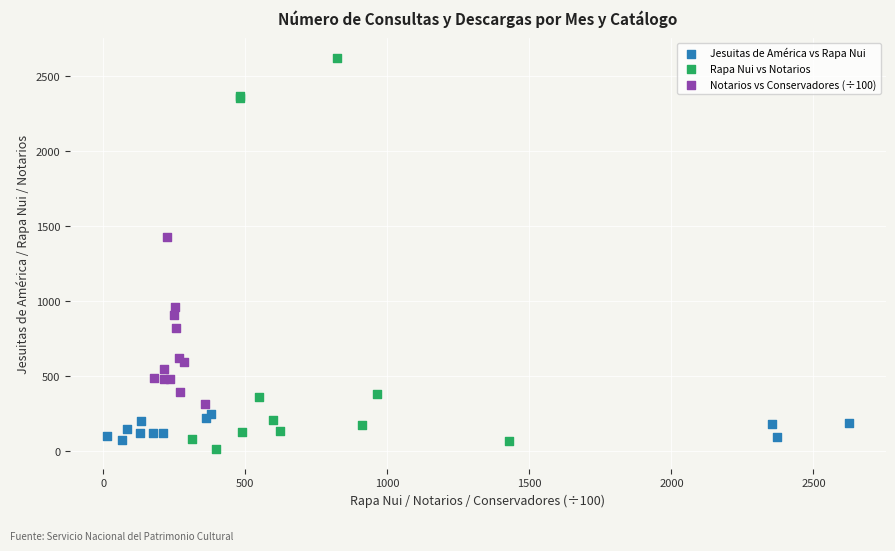

Which series reaches the maximum Y coordinate?

Rapa Nui vs Notarios